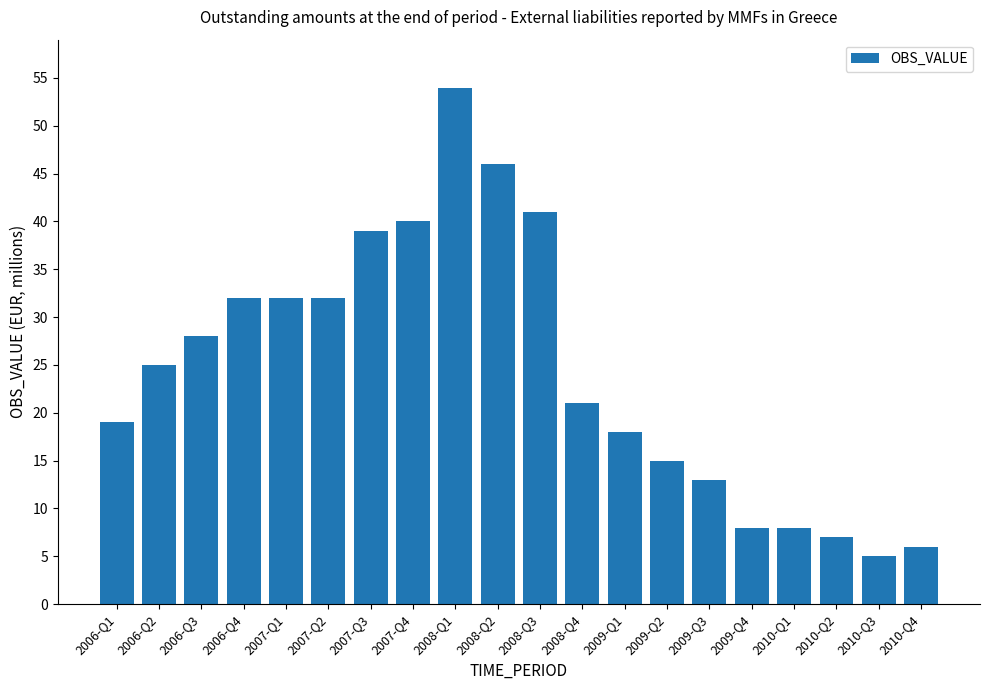

What is the change in value from 2006-Q1 to 2008-Q1?

+35